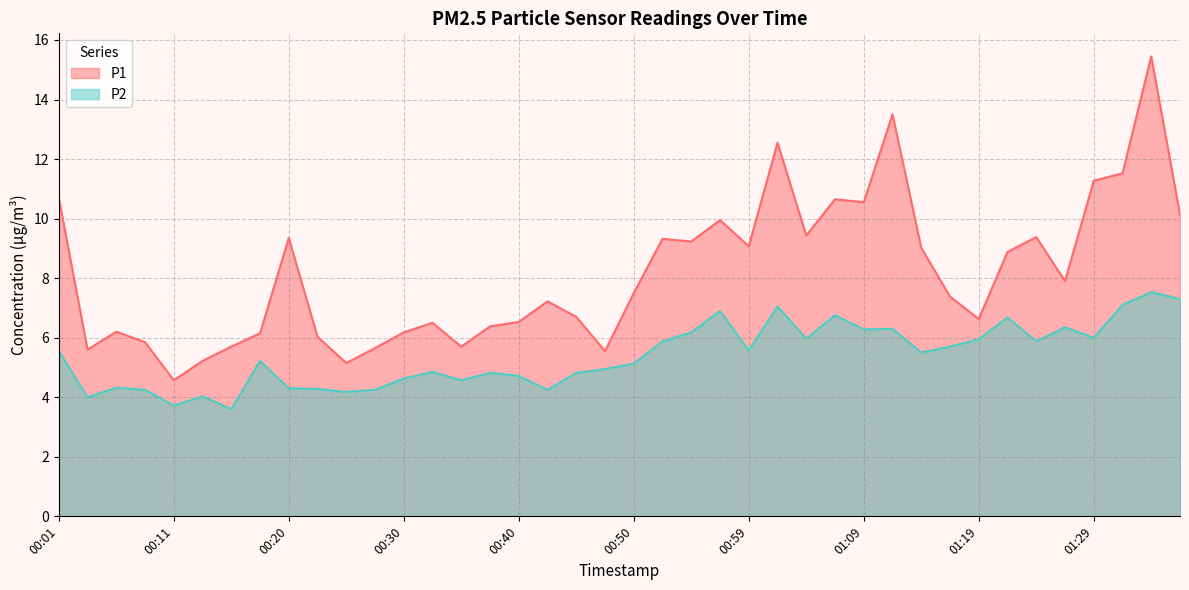

What is the label of the 4th point from the right?

01:29